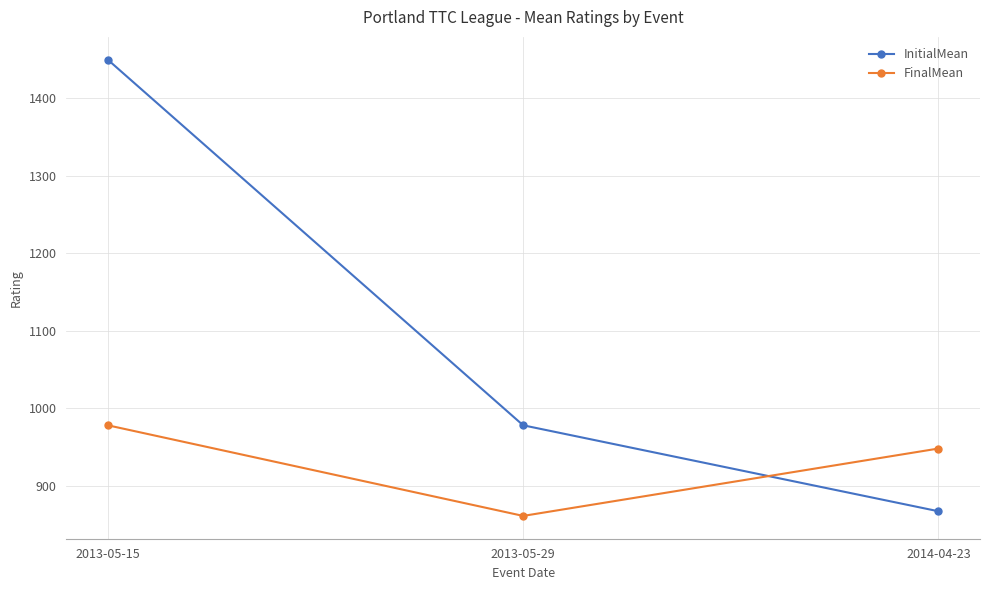

What are all the series names shown in the legend?

InitialMean, FinalMean